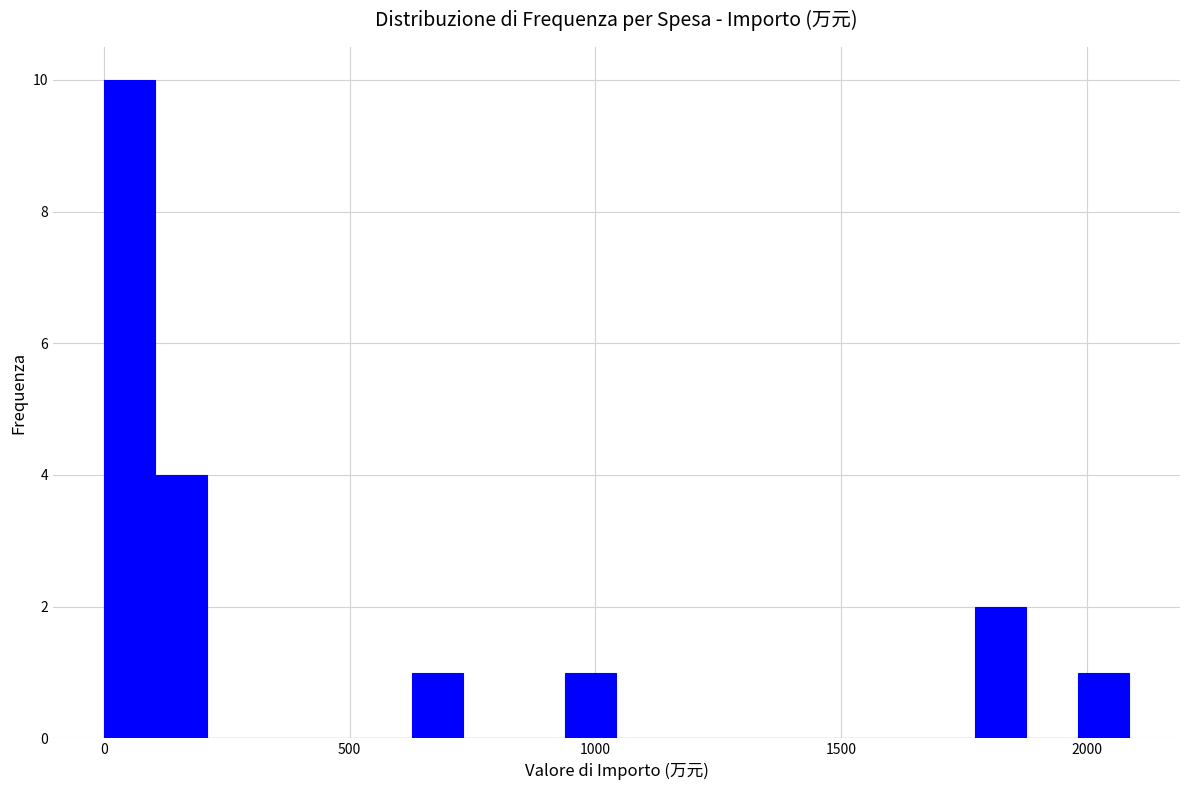

Read against the x-axis, roughly where is the centre of the tallest bar?

50